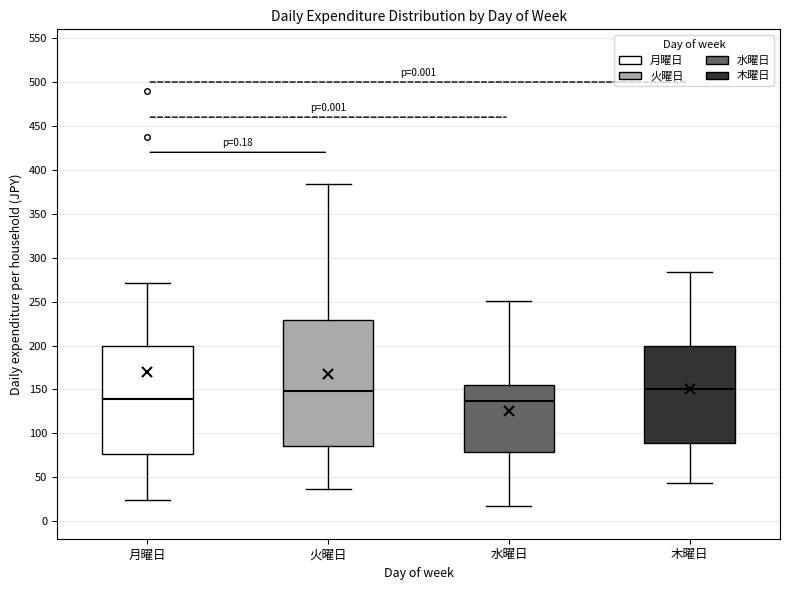

Comparing the boxes themselves (not the whiskers), which one is the tallest?

火曜日